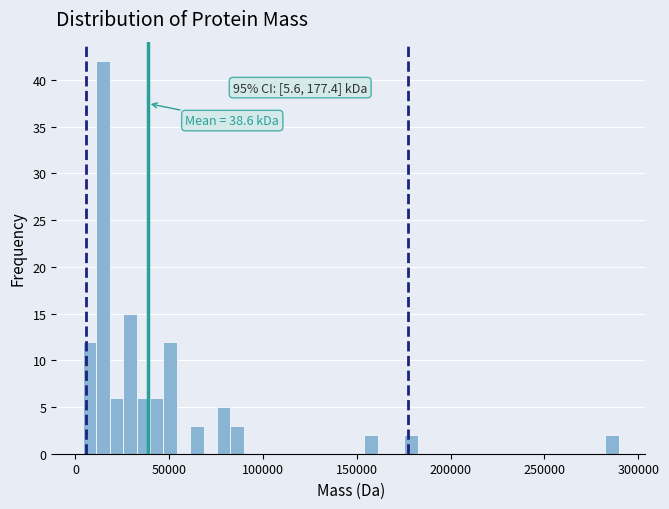

Read against the x-axis, roughly where is the centre of the tallest bar?

15000